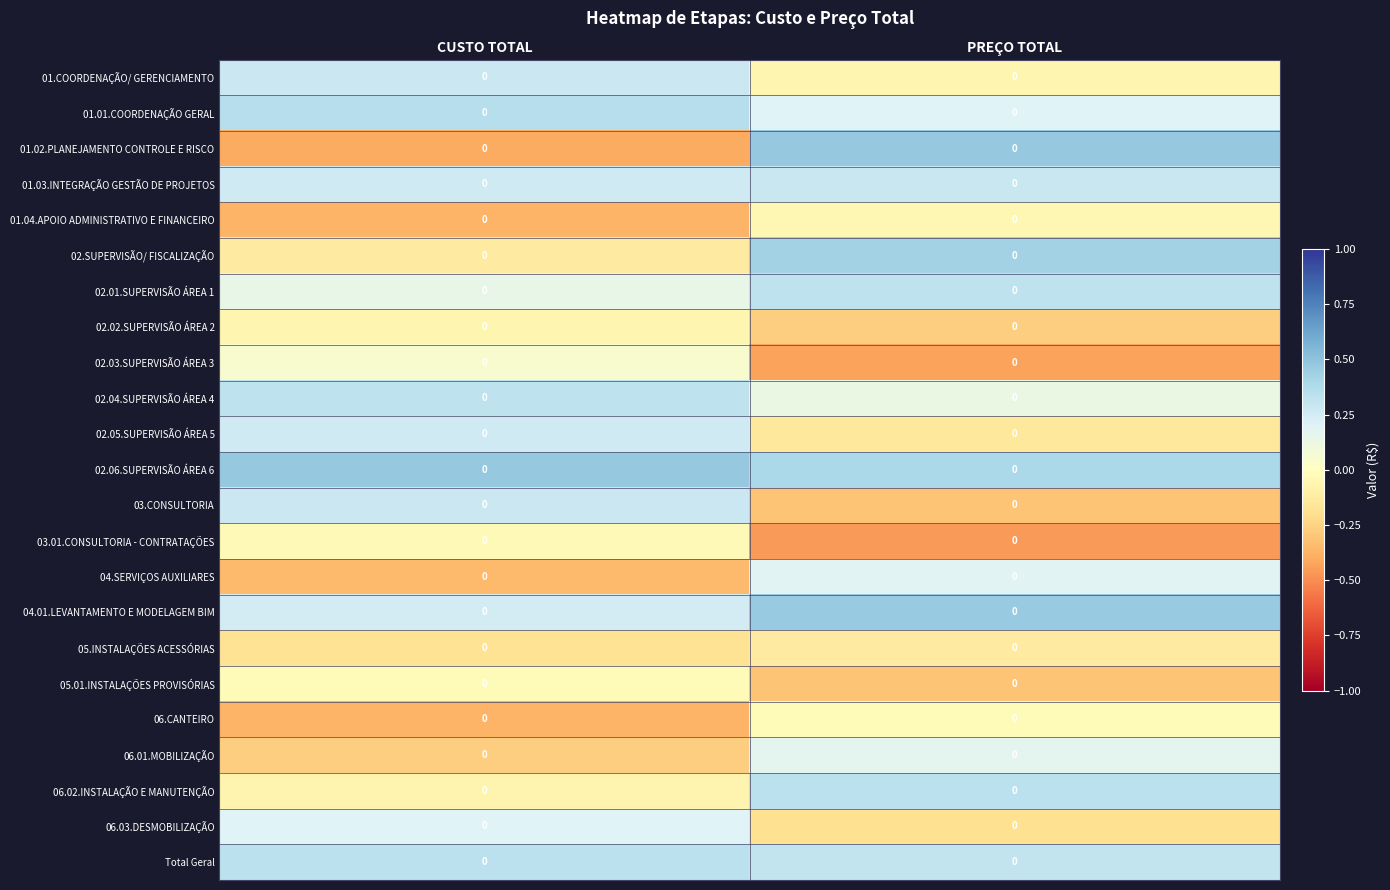

Reading left to right, what are all the values shown in this chart?

01.COORDENAÇÃO/ GERENCIAMENTO: CUSTO TOTAL=0.0	PREÇO TOTAL=0.0
01.01.COORDENAÇÃO GERAL: CUSTO TOTAL=0.0	PREÇO TOTAL=0.0
01.02.PLANEJAMENTO CONTROLE E RISCO: CUSTO TOTAL=0.0	PREÇO TOTAL=0.0
01.03.INTEGRAÇÃO GESTÃO DE PROJETOS: CUSTO TOTAL=0.0	PREÇO TOTAL=0.0
01.04.APOIO ADMINISTRATIVO E FINANCEIRO: CUSTO TOTAL=0.0	PREÇO TOTAL=0.0
02.SUPERVISÃO/ FISCALIZAÇÃO: CUSTO TOTAL=0.0	PREÇO TOTAL=0.0
02.01.SUPERVISÃO ÁREA 1: CUSTO TOTAL=0.0	PREÇO TOTAL=0.0
02.02.SUPERVISÃO ÁREA 2: CUSTO TOTAL=0.0	PREÇO TOTAL=0.0
02.03.SUPERVISÃO ÁREA 3: CUSTO TOTAL=0.0	PREÇO TOTAL=0.0
02.04.SUPERVISÃO ÁREA 4: CUSTO TOTAL=0.0	PREÇO TOTAL=0.0
02.05.SUPERVISÃO ÁREA 5: CUSTO TOTAL=0.0	PREÇO TOTAL=0.0
02.06.SUPERVISÃO ÁREA 6: CUSTO TOTAL=0.0	PREÇO TOTAL=0.0
03.CONSULTORIA: CUSTO TOTAL=0.0	PREÇO TOTAL=0.0
03.01.CONSULTORIA - CONTRATAÇÕES: CUSTO TOTAL=0.0	PREÇO TOTAL=0.0
04.SERVIÇOS AUXILIARES: CUSTO TOTAL=0.0	PREÇO TOTAL=0.0
04.01.LEVANTAMENTO E MODELAGEM BIM: CUSTO TOTAL=0.0	PREÇO TOTAL=0.0
05.INSTALAÇÕES ACESSÓRIAS: CUSTO TOTAL=0.0	PREÇO TOTAL=0.0
05.01.INSTALAÇÕES PROVISÓRIAS: CUSTO TOTAL=0.0	PREÇO TOTAL=0.0
06.CANTEIRO: CUSTO TOTAL=0.0	PREÇO TOTAL=0.0
06.01.MOBILIZAÇÃO: CUSTO TOTAL=0.0	PREÇO TOTAL=0.0
06.02.INSTALAÇÃO E MANUTENÇÃO: CUSTO TOTAL=0.0	PREÇO TOTAL=0.0
06.03.DESMOBILIZAÇÃO: CUSTO TOTAL=0.0	PREÇO TOTAL=0.0
Total Geral: CUSTO TOTAL=0.0	PREÇO TOTAL=0.0